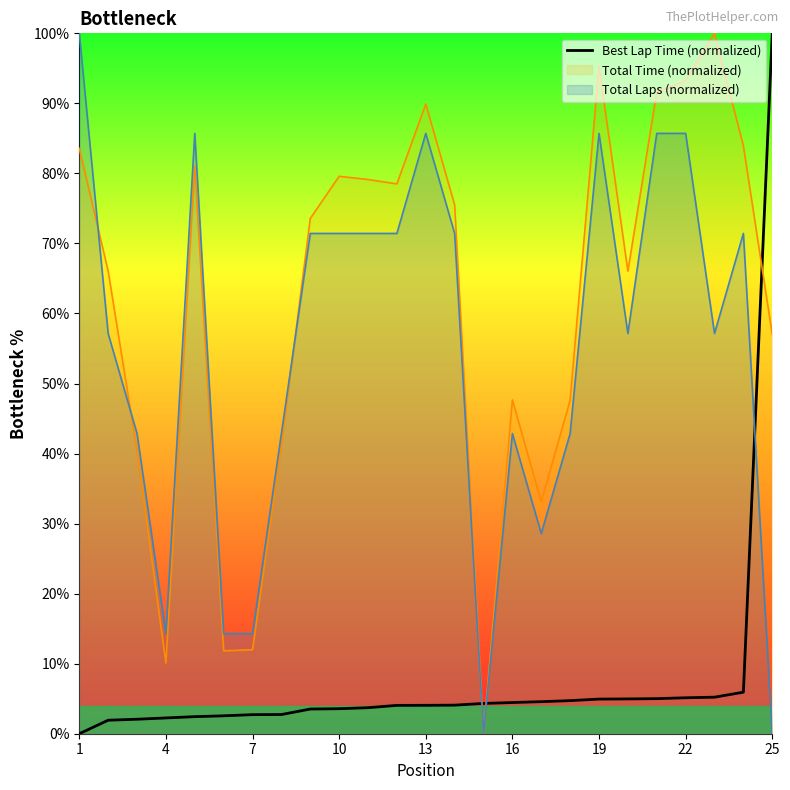

What is the greatest value displayed?

100.0